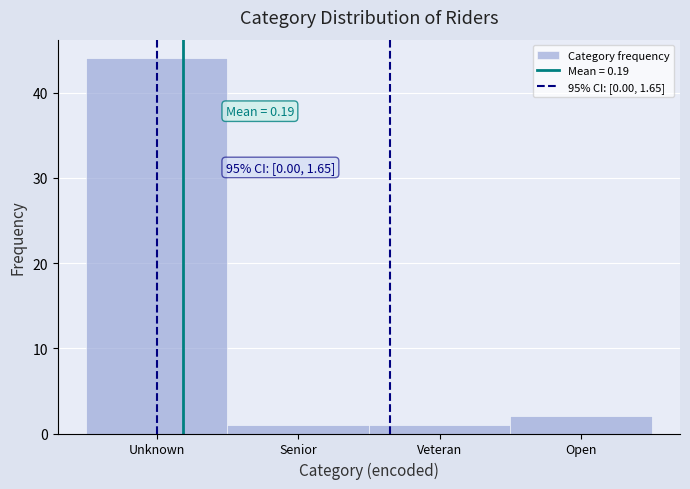

Reading left to right, extract all data points from this chart.

44	1	1	2